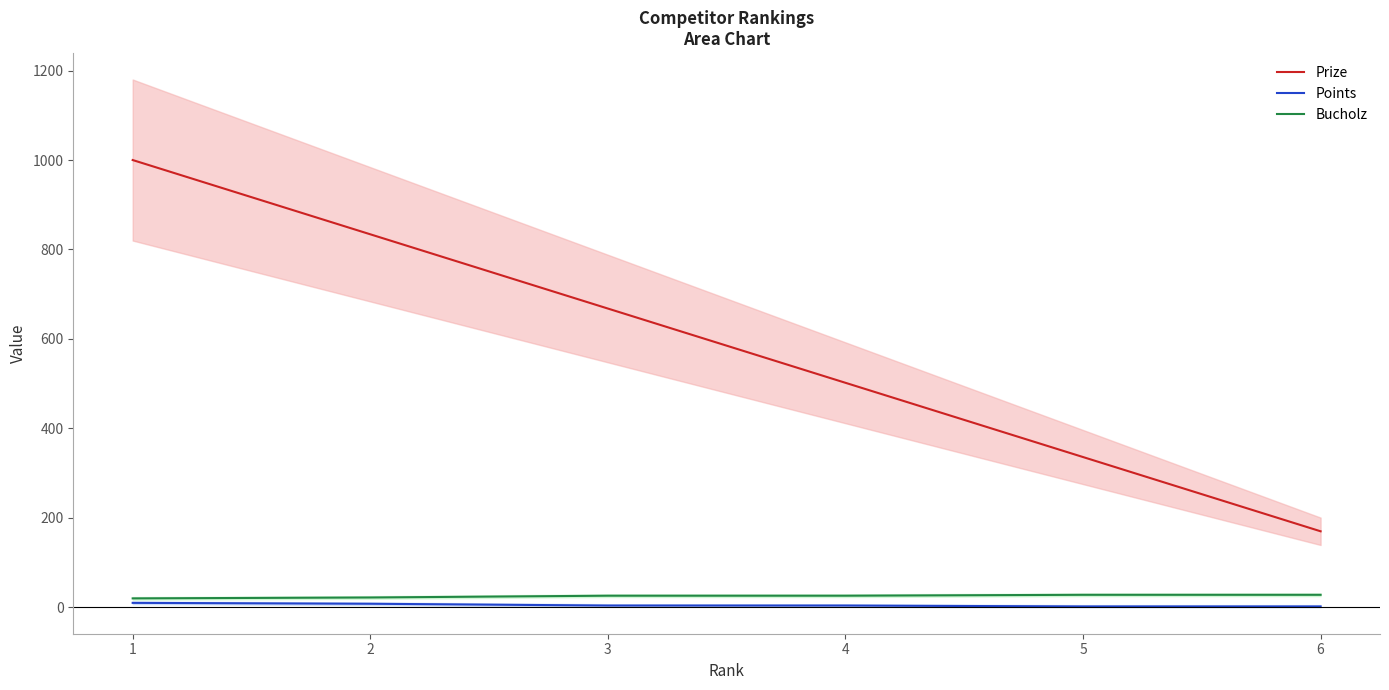

How many data points in Prize are less than 668?

3